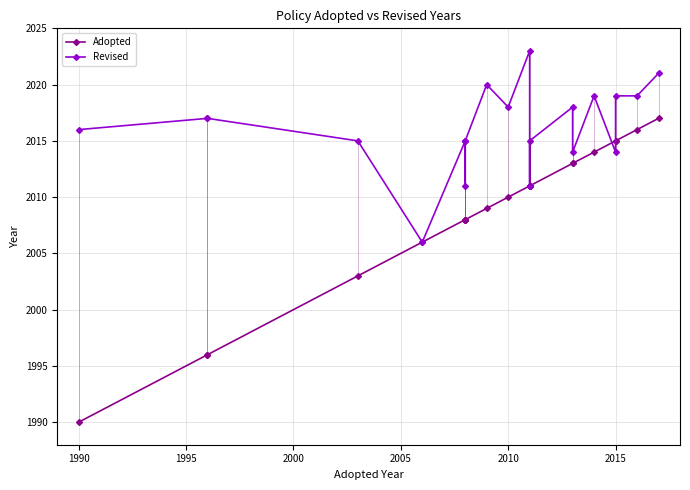

What is the label of the 20th point from the right?

2000